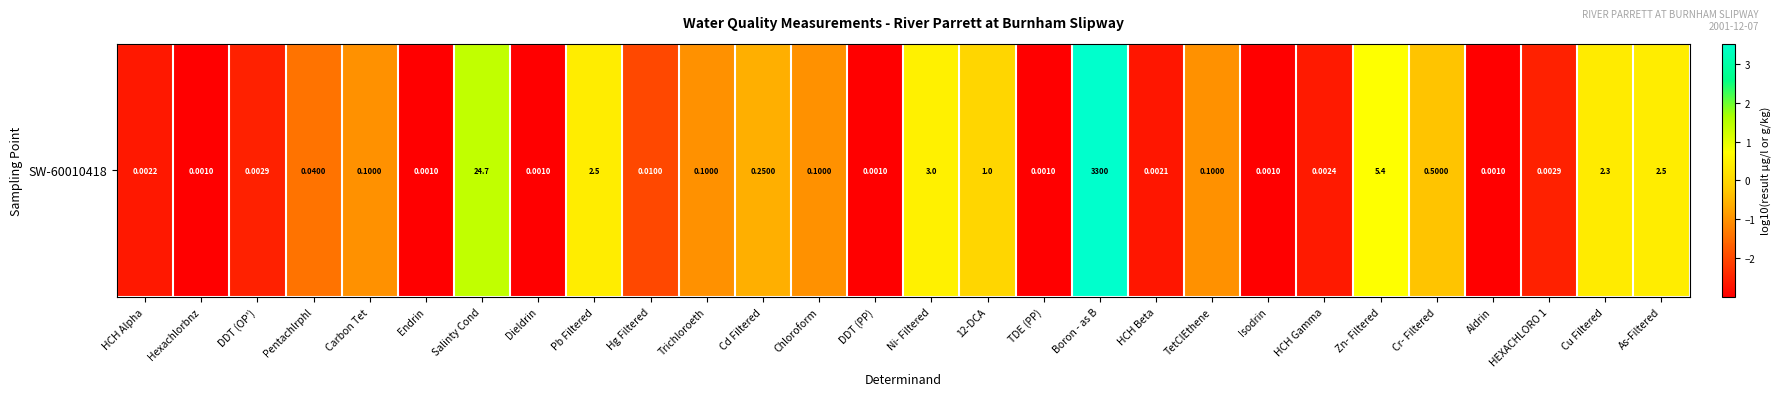

At which label does the data first exceed 0?

Salinty Cond